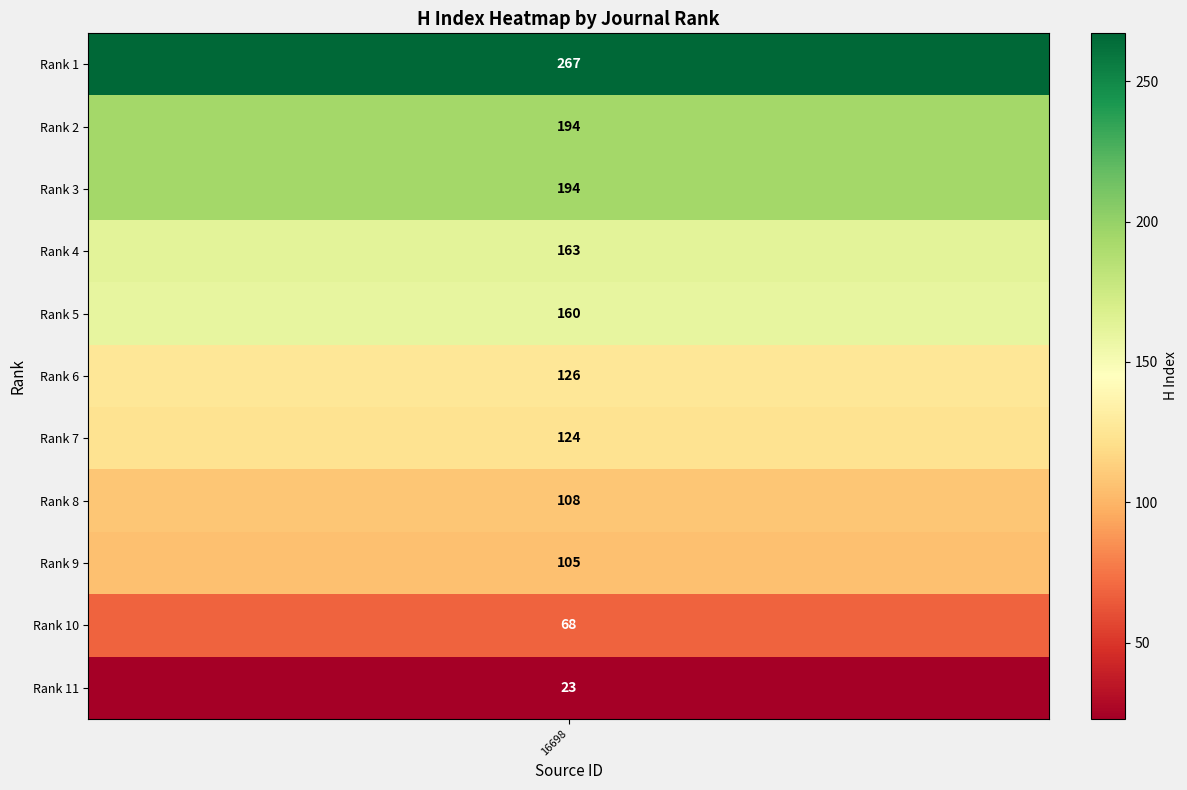

Reading left to right, transcribe all the data shown in this chart.

267	194	194	163	160	126	124	108	105	68	23